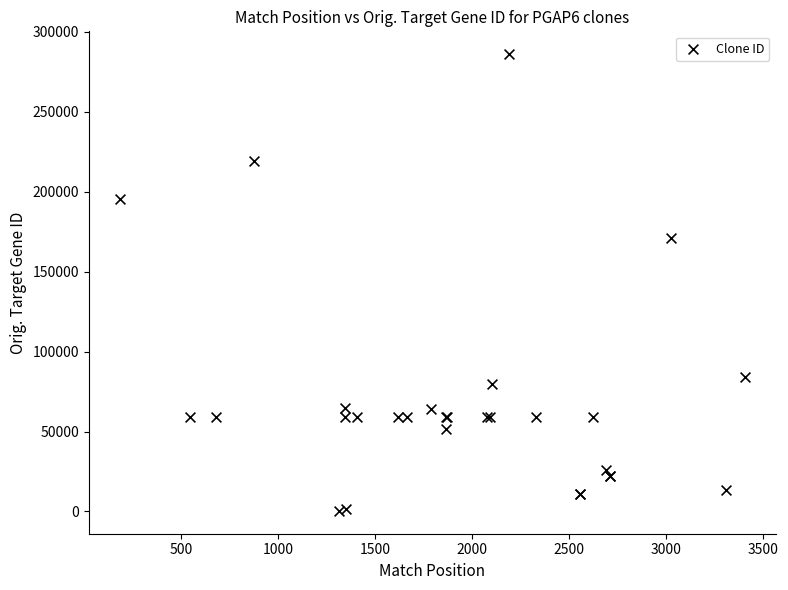

What Y value in the scatter plot is closest to 143161?

170737